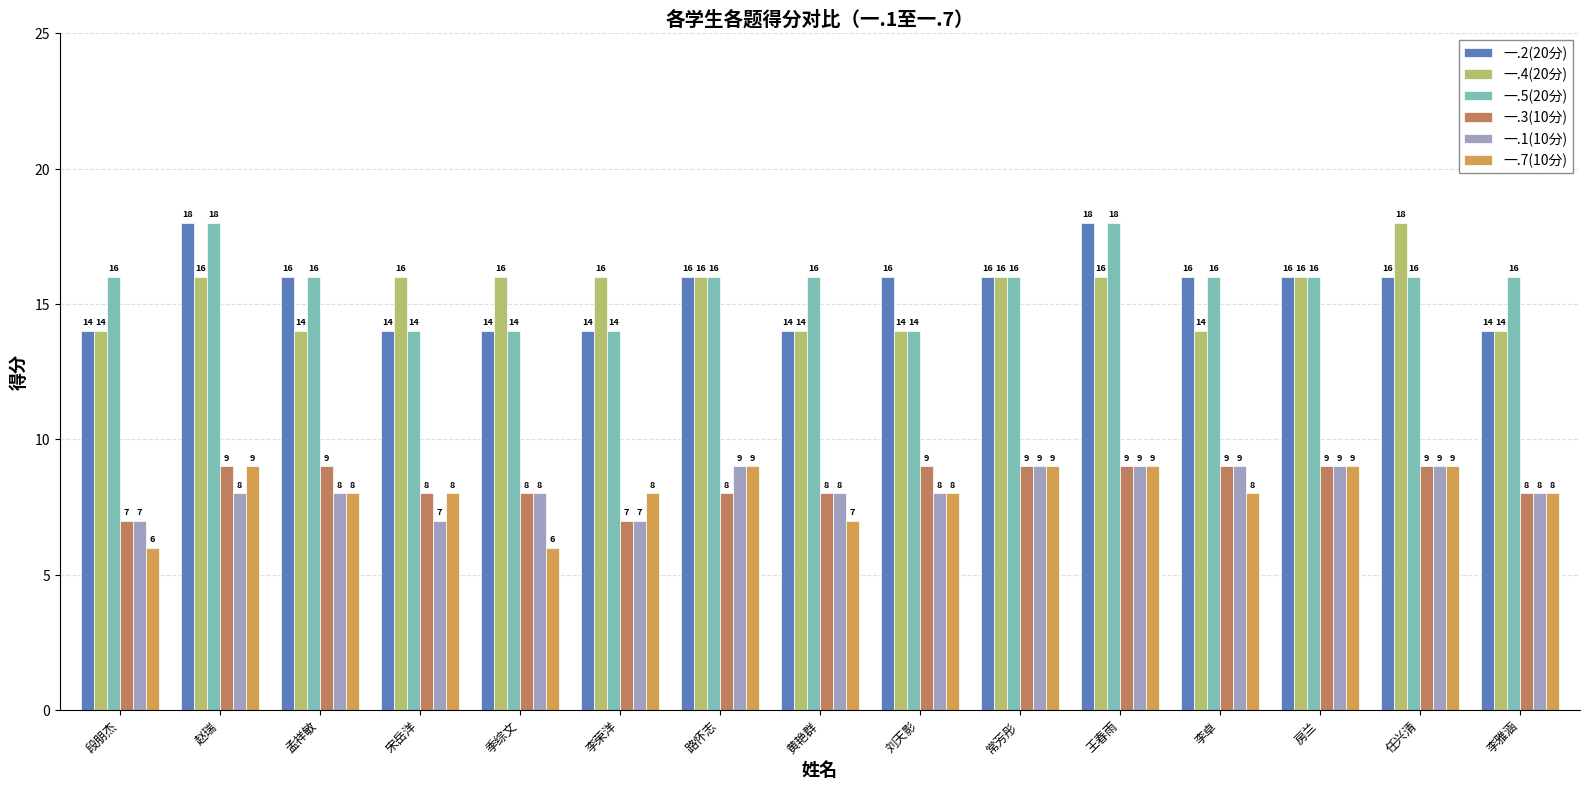

Are the bars grouped side by side (vs. stacked)?

Yes